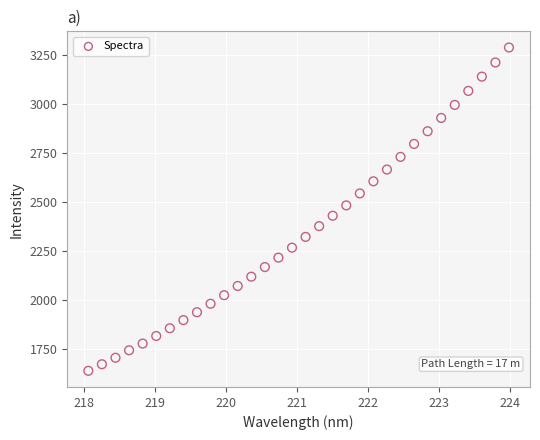

What is the range of X values (max minus min)?

5.9